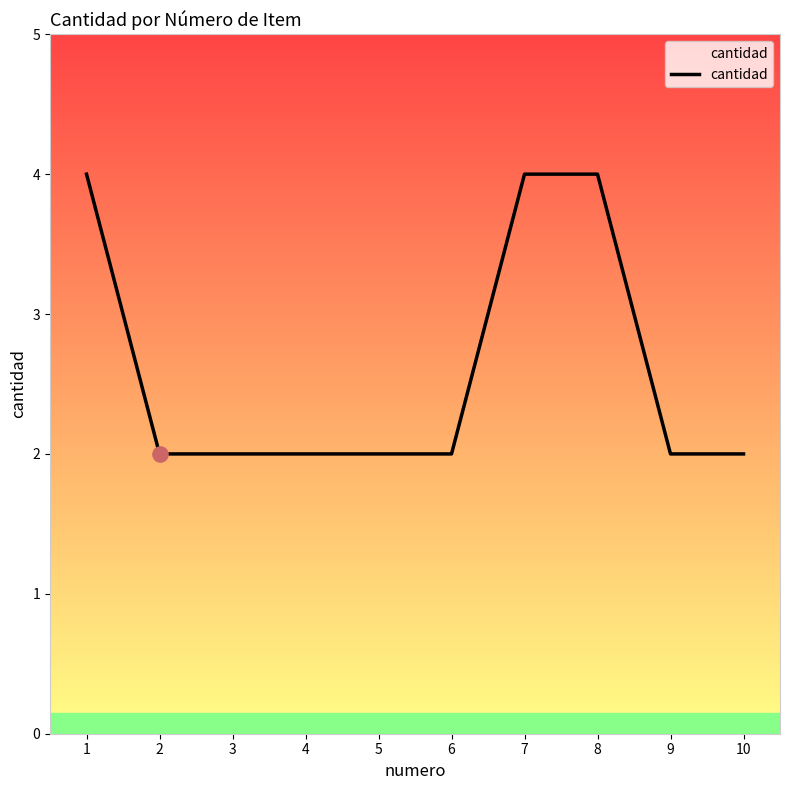

What is the change in value from 1 to 2?

-2